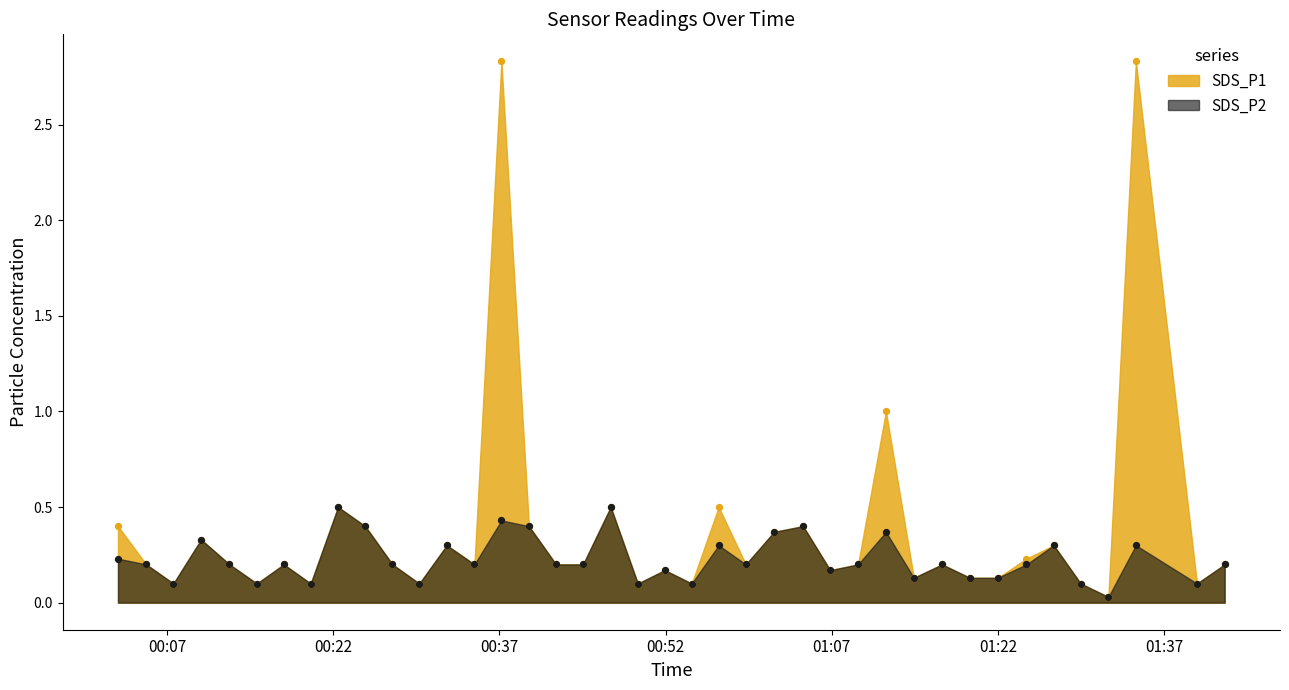

Which series contains the highest Y value?

SDS_P1